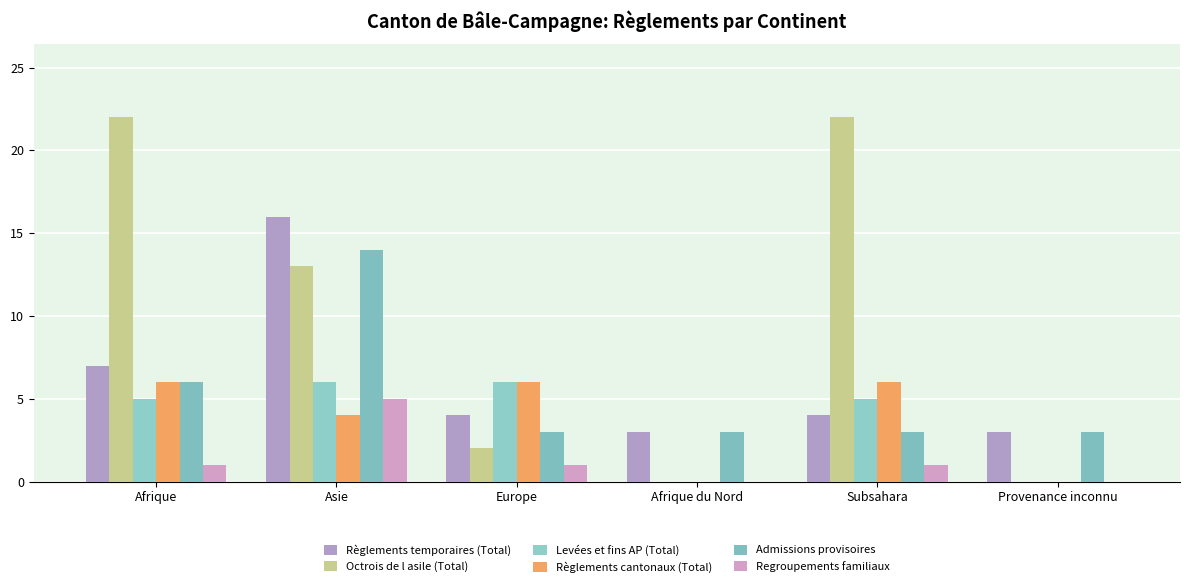

Between Subsahara and Afrique, which is larger?

Afrique